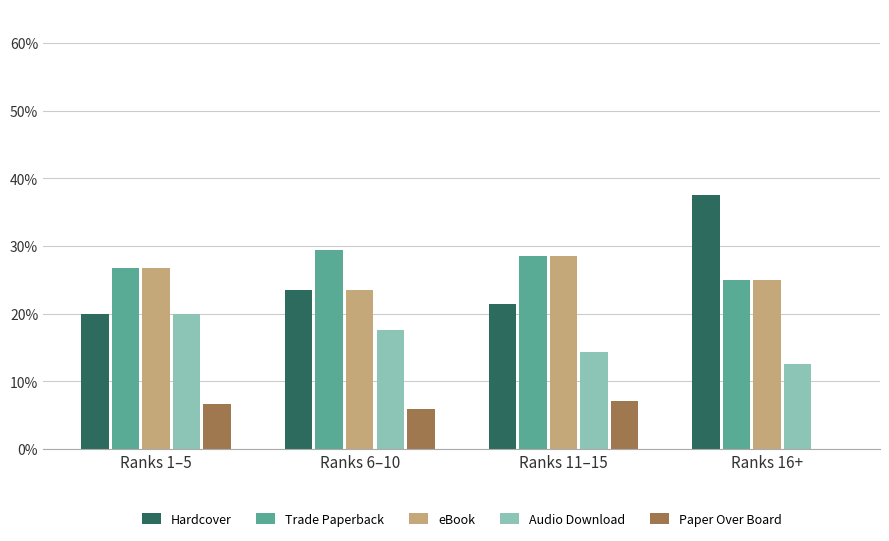

Is it true that Paper Over Board equals -3.6 at Ranks 16+?

False